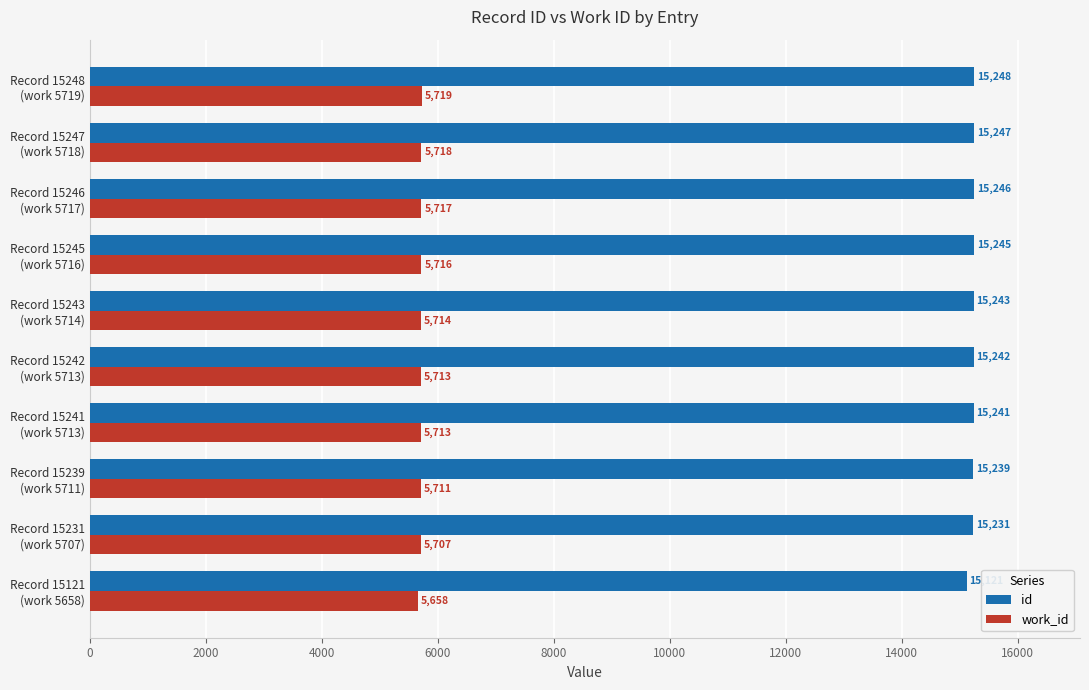

What is the sum of all id values?

152303